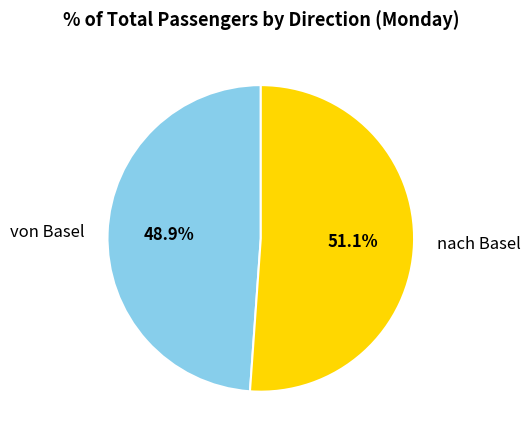

Rank the categories by value from highest to lowest.

nach Basel, von Basel